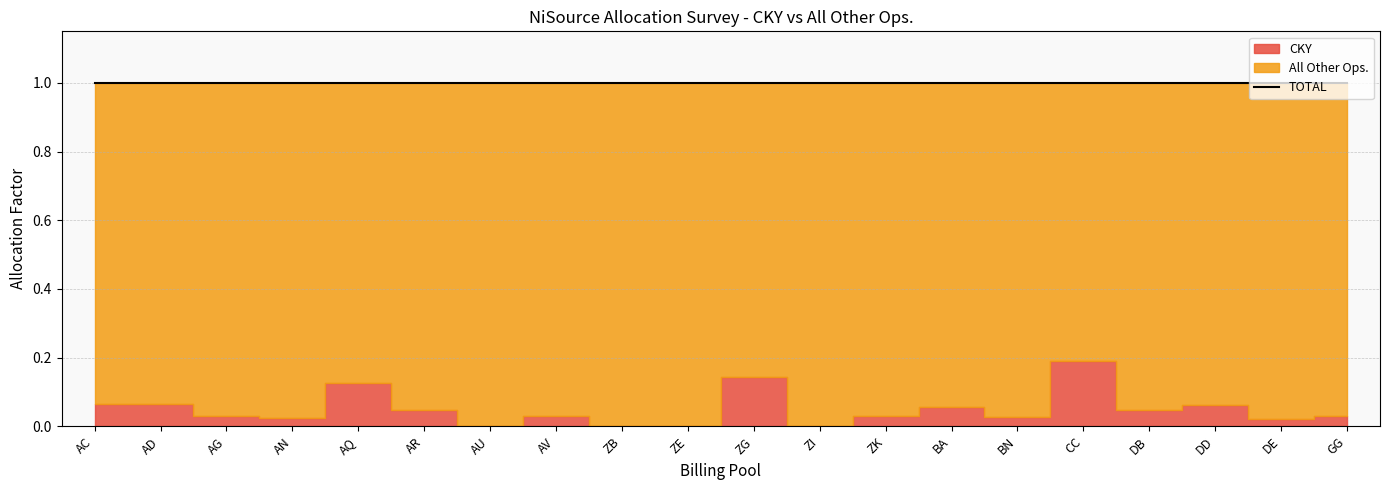

True or false: CKY and All Other Ops. cross at least once.

False